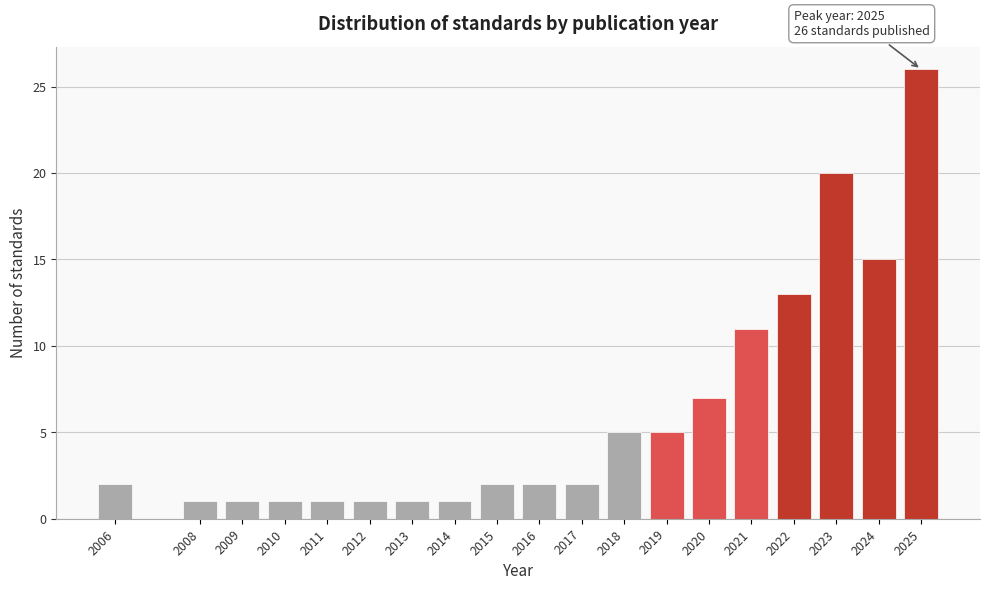

Reading right to left, list all the values displayed in this chart.

26	15	20	13	11	7	5	5	2	2	2	1	1	1	1	1	1	1	2